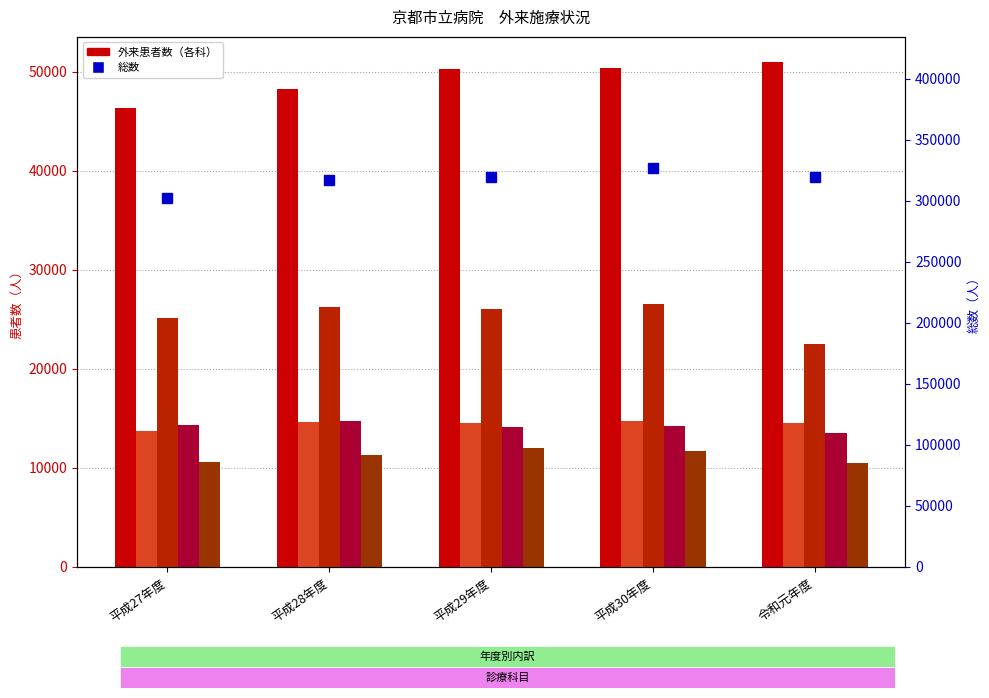

What is the value of the 総数 bar at the 5th from the left?

319738